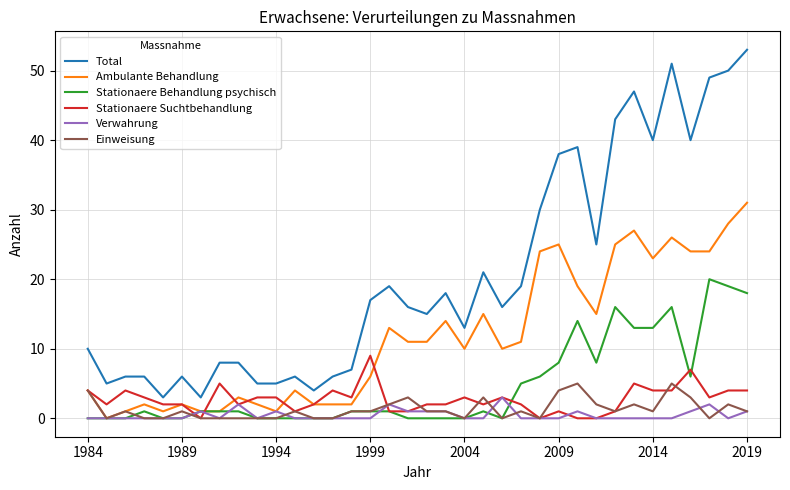

Which series has the largest total across all categories?

Total